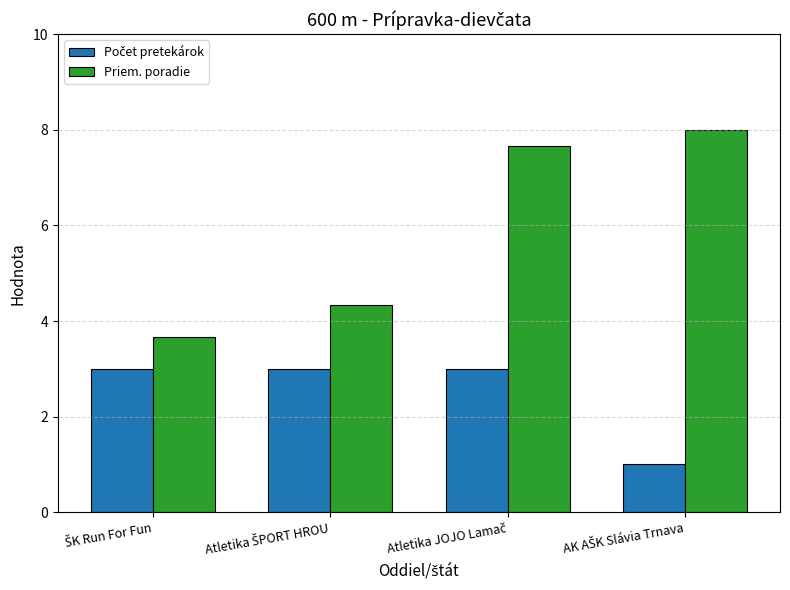

What is the difference between the maximum and minimum values in the Priem. poradie series?

4.3